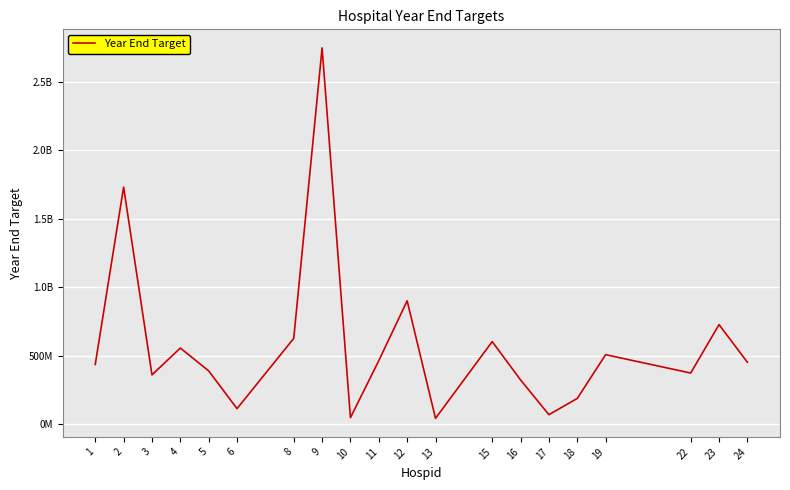

List the labels in order of value, smallest first.

13, 10, 17, 6, 18, 16, 3, 22, 5, 1, 24, 11, 19, 4, 15, 8, 23, 12, 2, 9